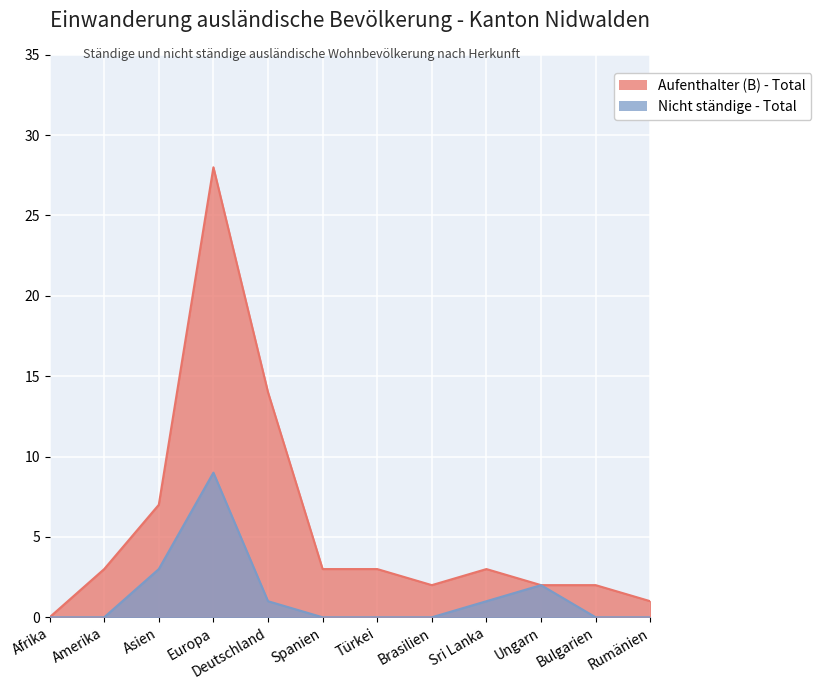

Is the value of Aufenthalter (B) - Total at Deutschland greater than the value of Nicht ständige - Total at Afrika?

Yes